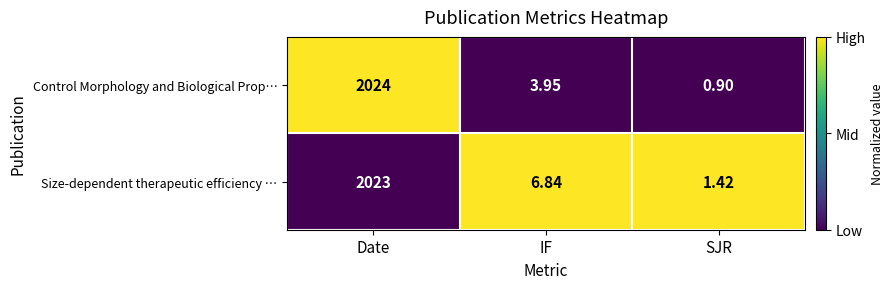

At SJR, list the series in order from smallest to largest.

Control Morphology and Biological Prop…, Size-dependent therapeutic efficiency …